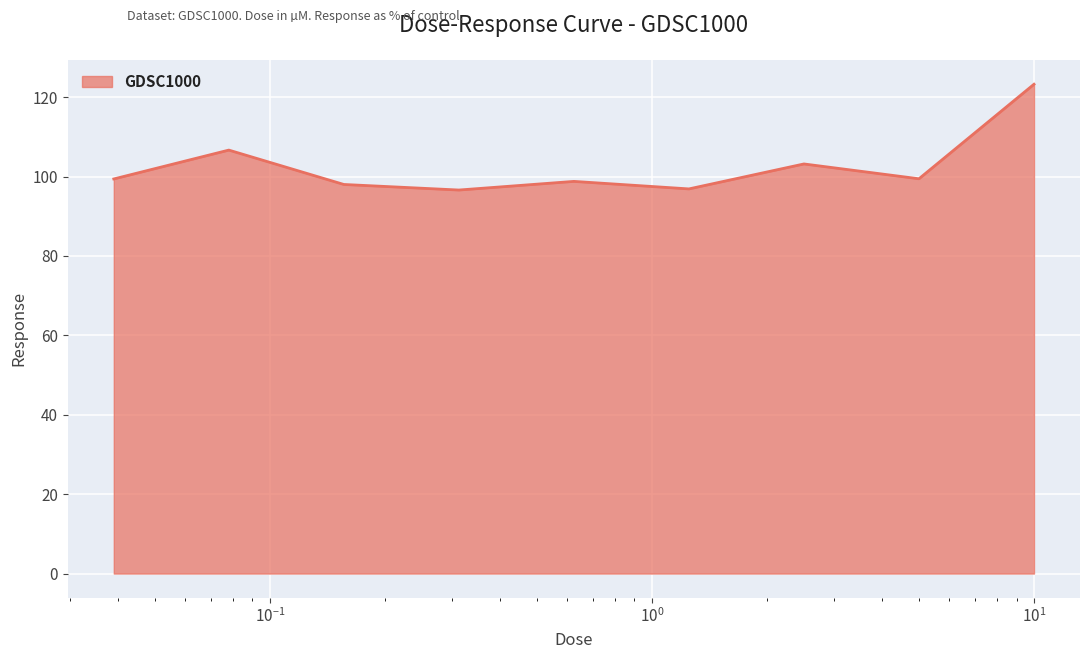

What is the minimum value shown in the chart?

96.6